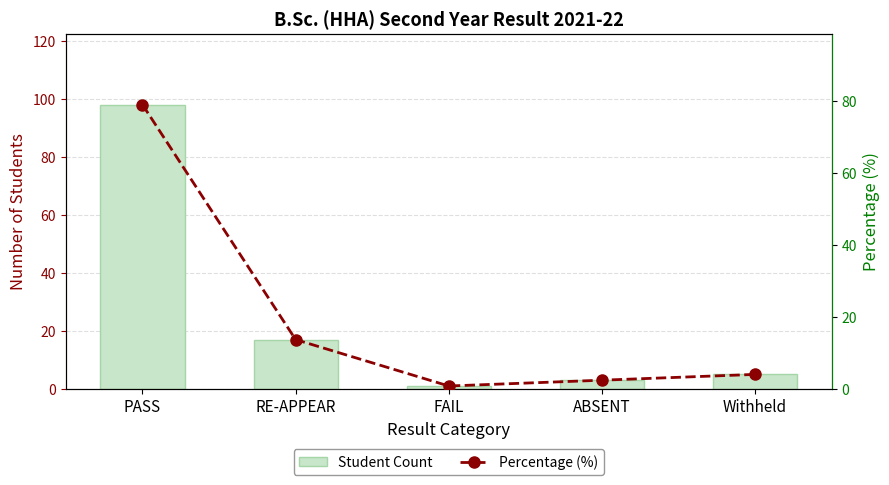

What is the label of the 3rd bar from the right?

FAIL